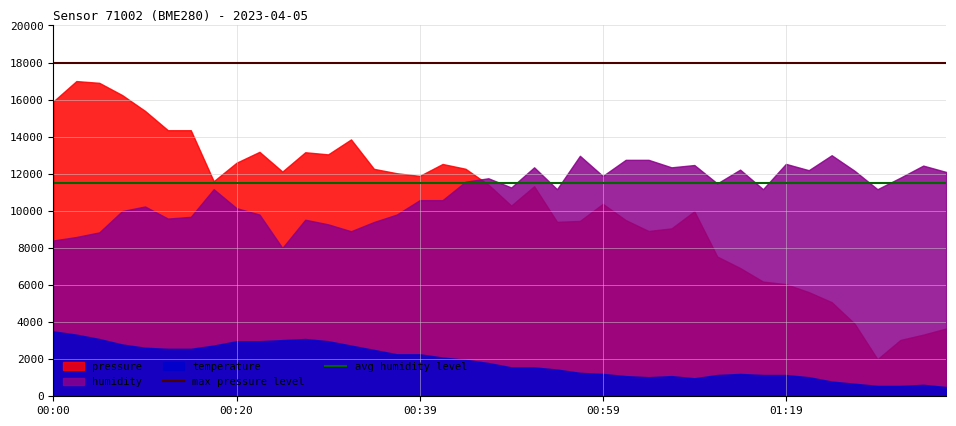

List the series in order of their peak value, lowest first.

temperature, humidity, pressure